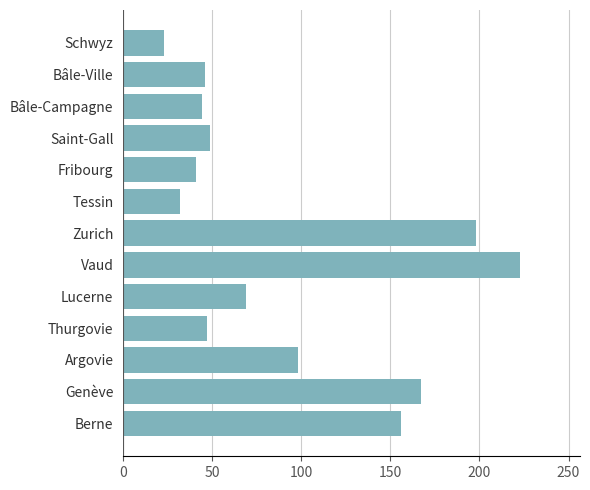

Between Zurich and Bâle-Campagne, which is larger?

Zurich